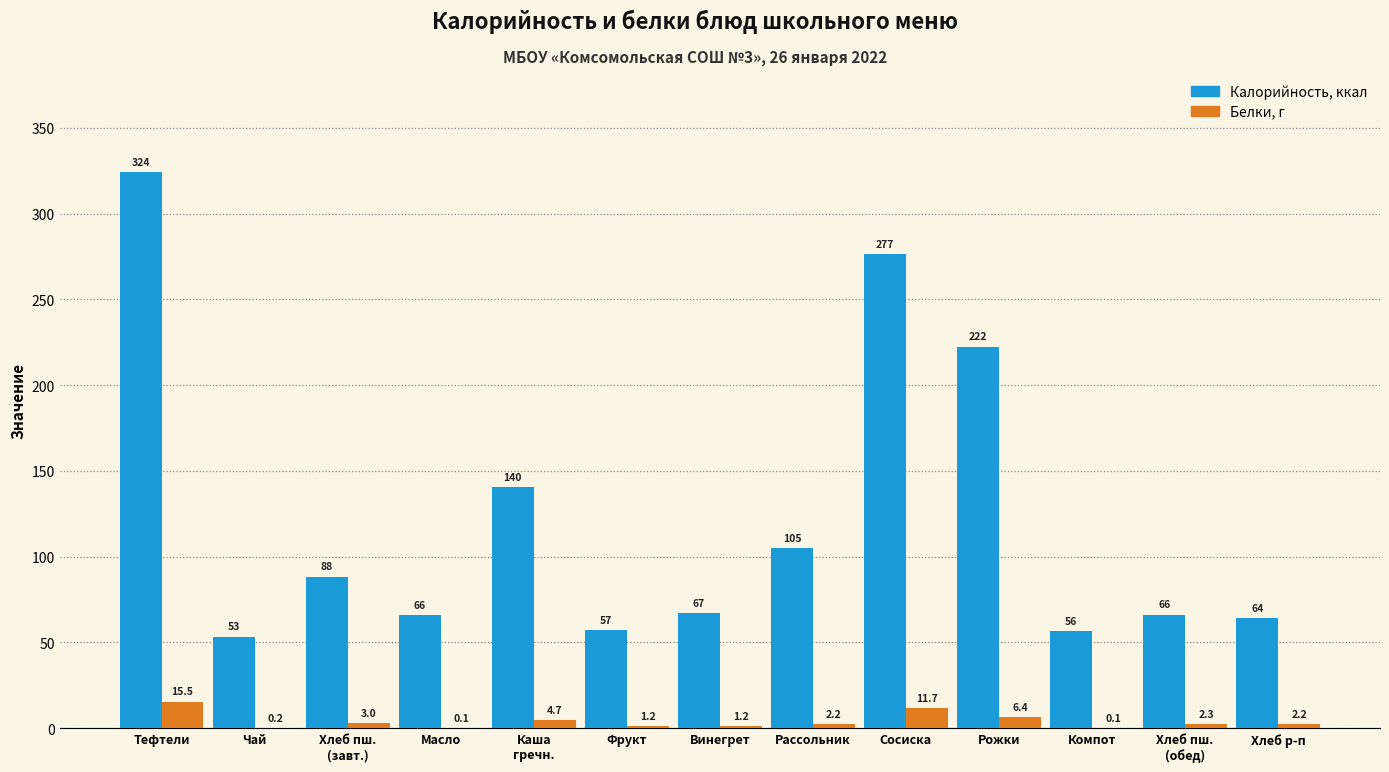

Is the value of Калорийность, ккал at Тефтели greater than the value of Белки, г at Фрукт?

Yes